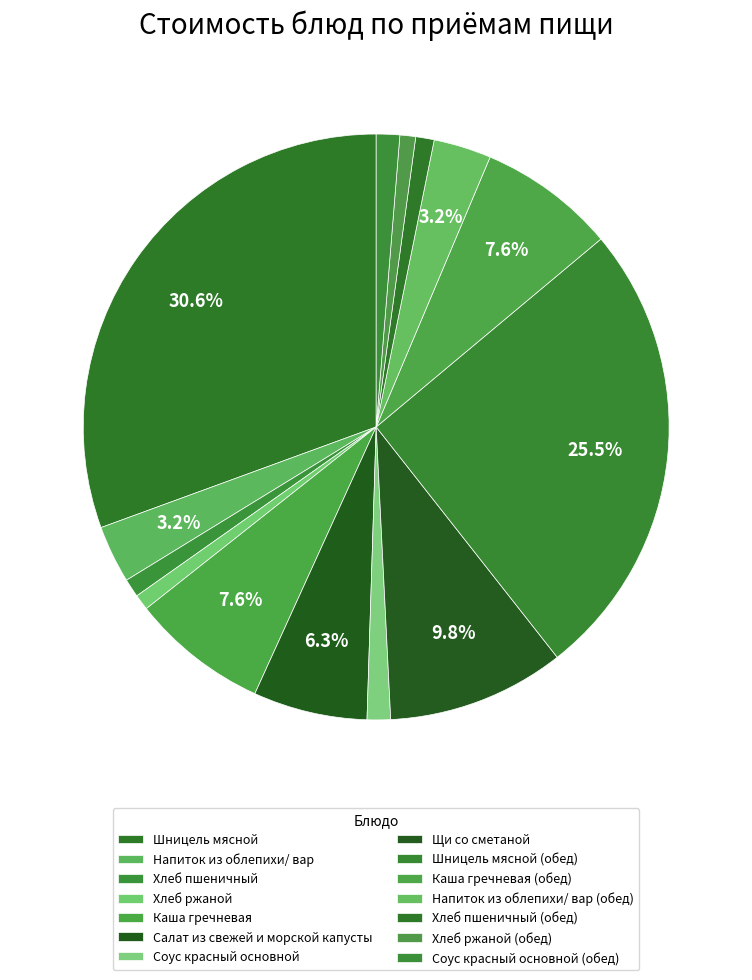

Which category has the biggest portion of the pie?

Шницель мясной